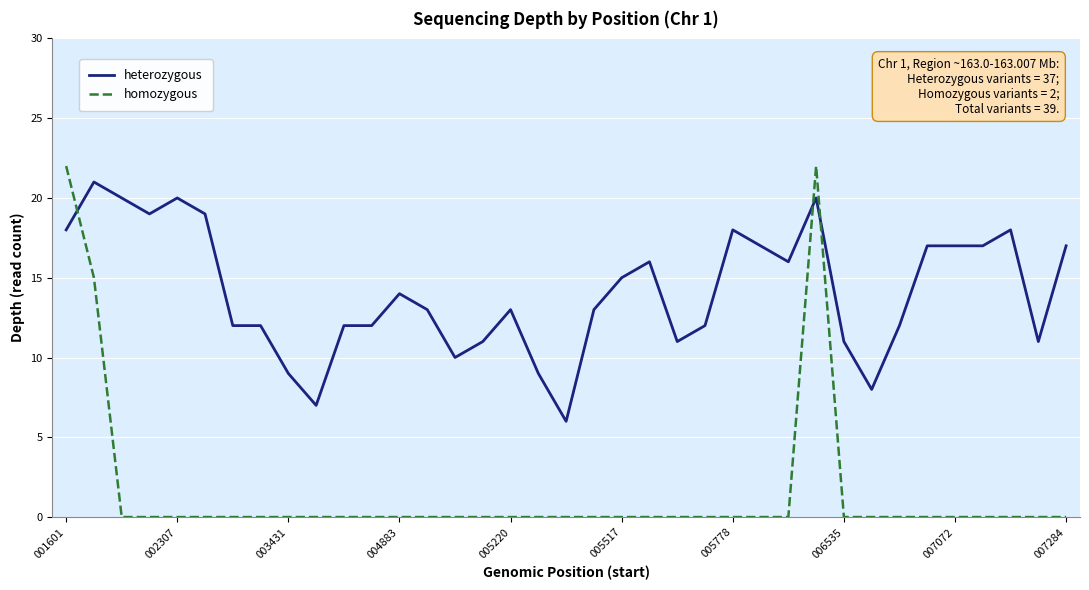

Which series has the widest spread of values?

homozygous